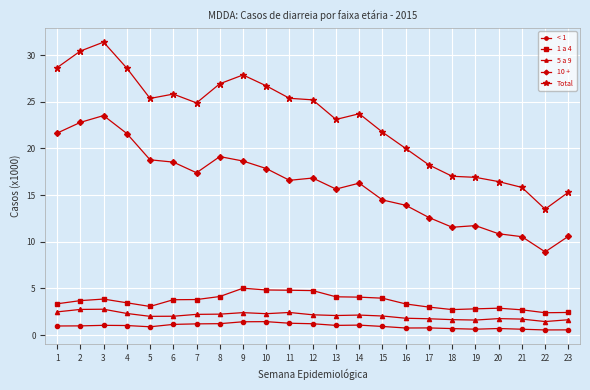

What is the difference between the second highest and second lowest values in the 1 a 4 series?

2.4